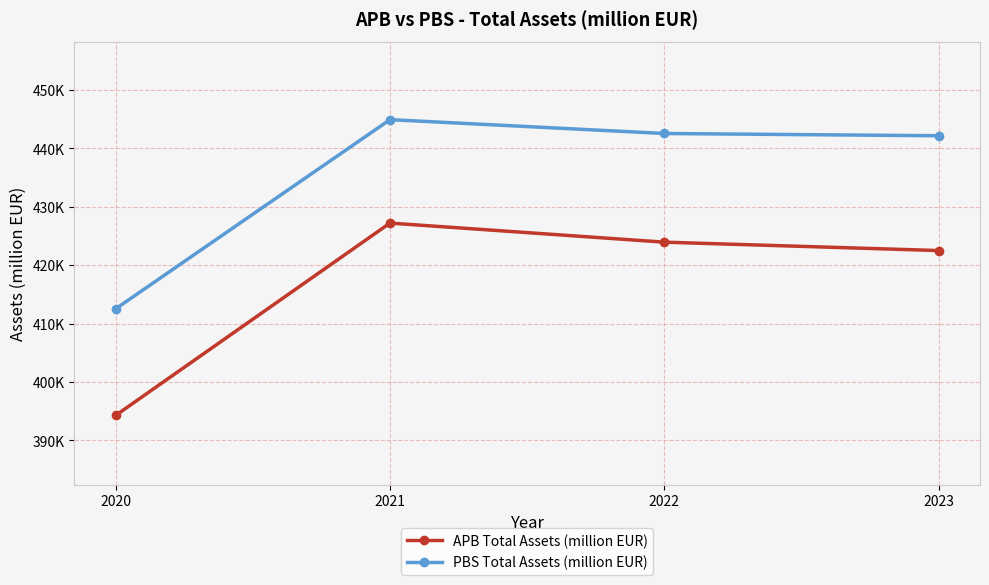

Which has a higher value, 2020 or 2022?

2022